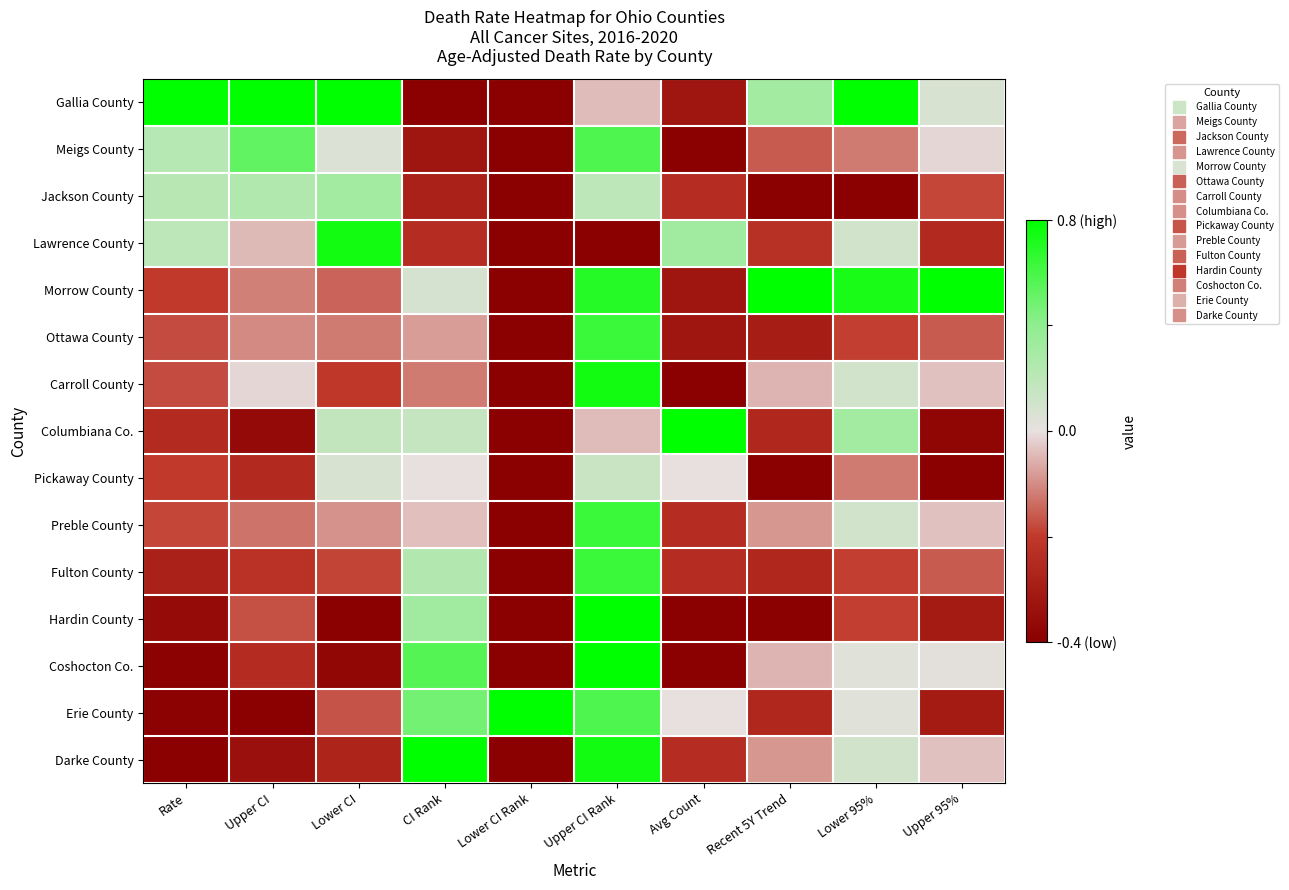

List the series in order of their peak value, lowest first.

Pickaway County, Jackson County, Meigs County, Ottawa County, Preble County, Fulton County, Lawrence County, Carroll County, Gallia County, Morrow County, Columbiana Co., Hardin County, Coshocton Co., Erie County, Darke County